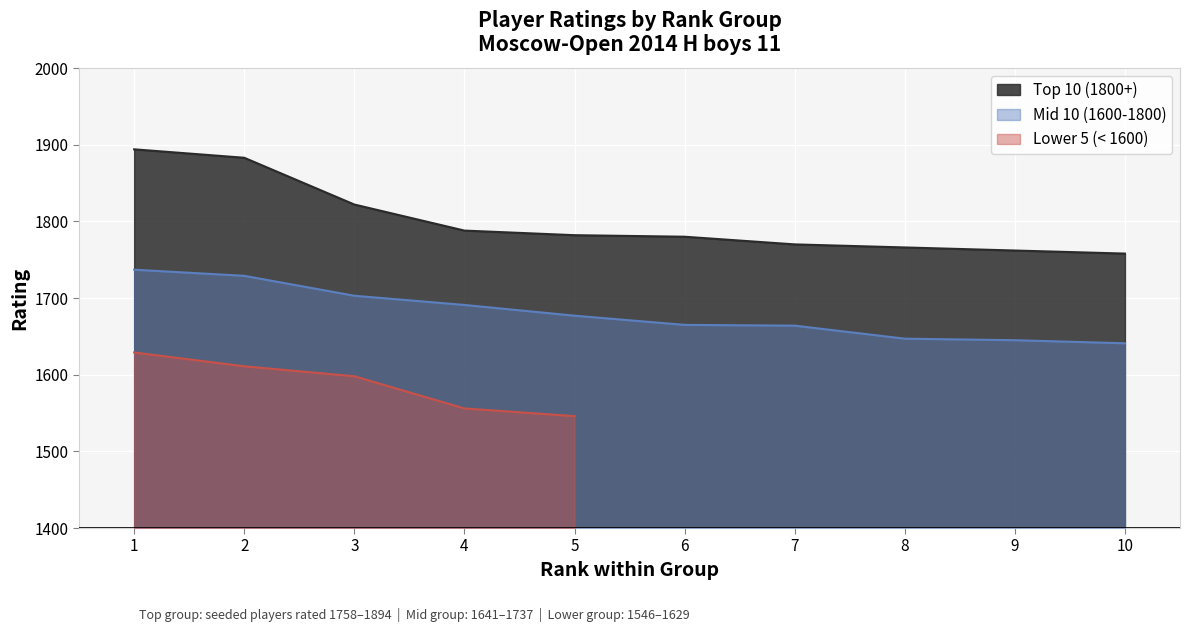

Between 1 and 3, which series saw the biggest shift?

Top 10 (1800+)